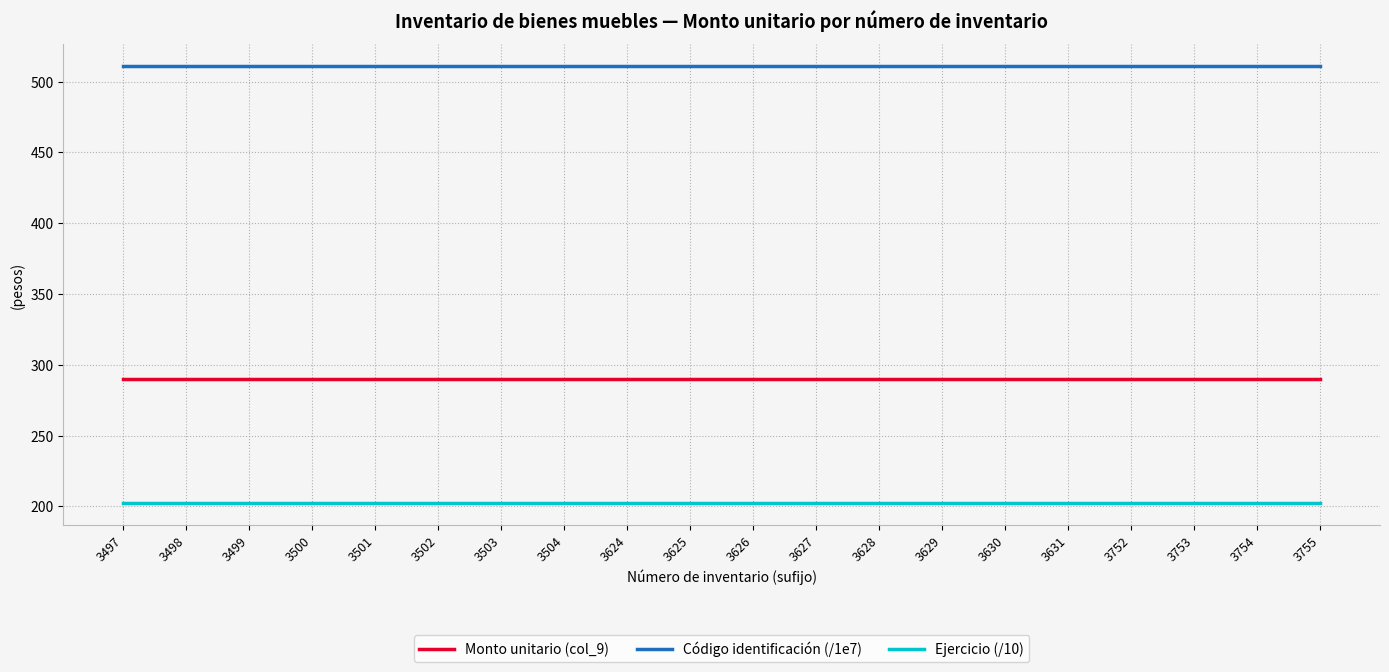

True or false: Ejercicio (/10) and Monto unitario (col_9) intersect in this chart.

False